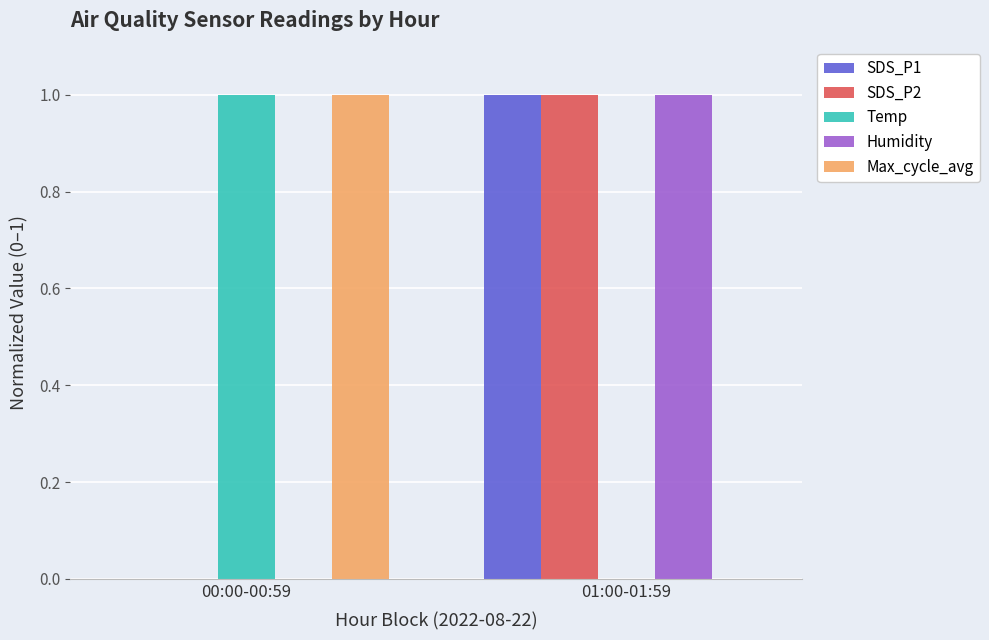

Is it true that Temp equals 1 at 00:00-00:59?

True